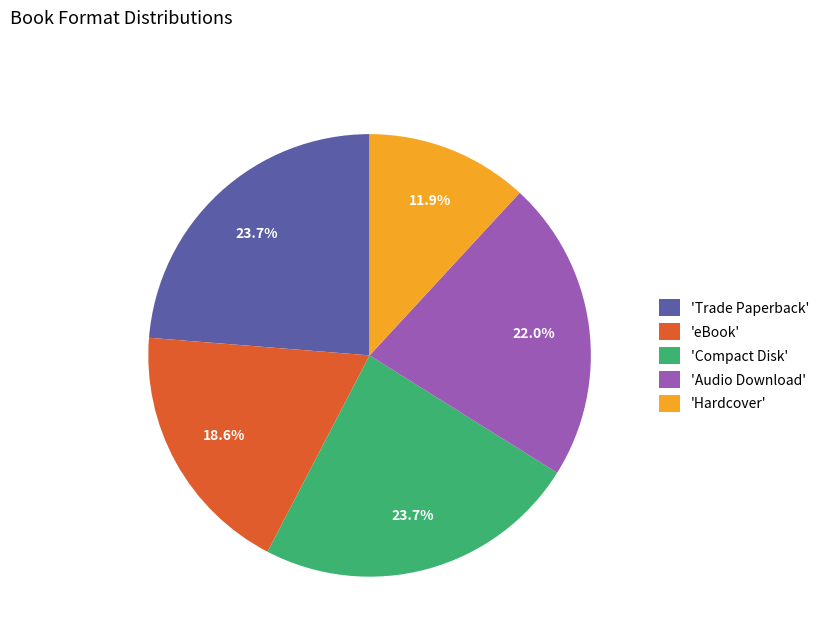

Is there a majority slice in this chart?

No